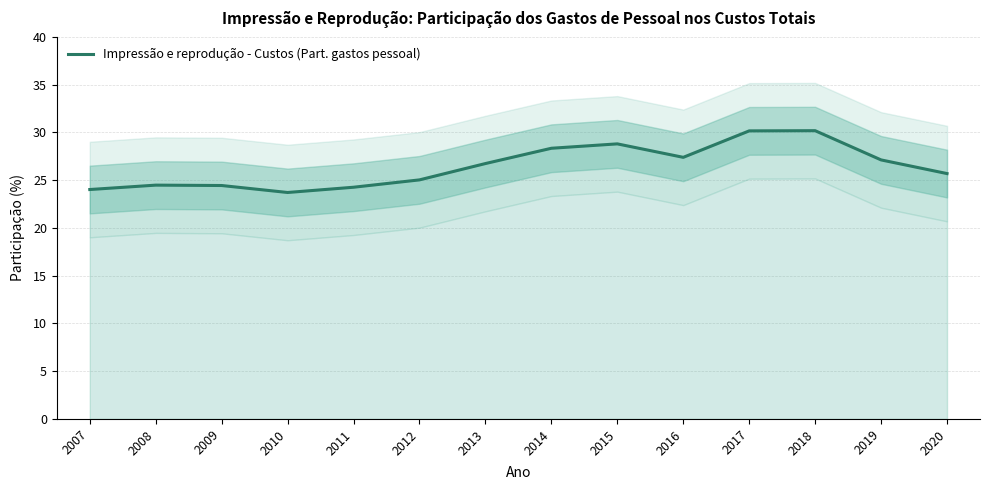

How many lines are shown in the chart?

1